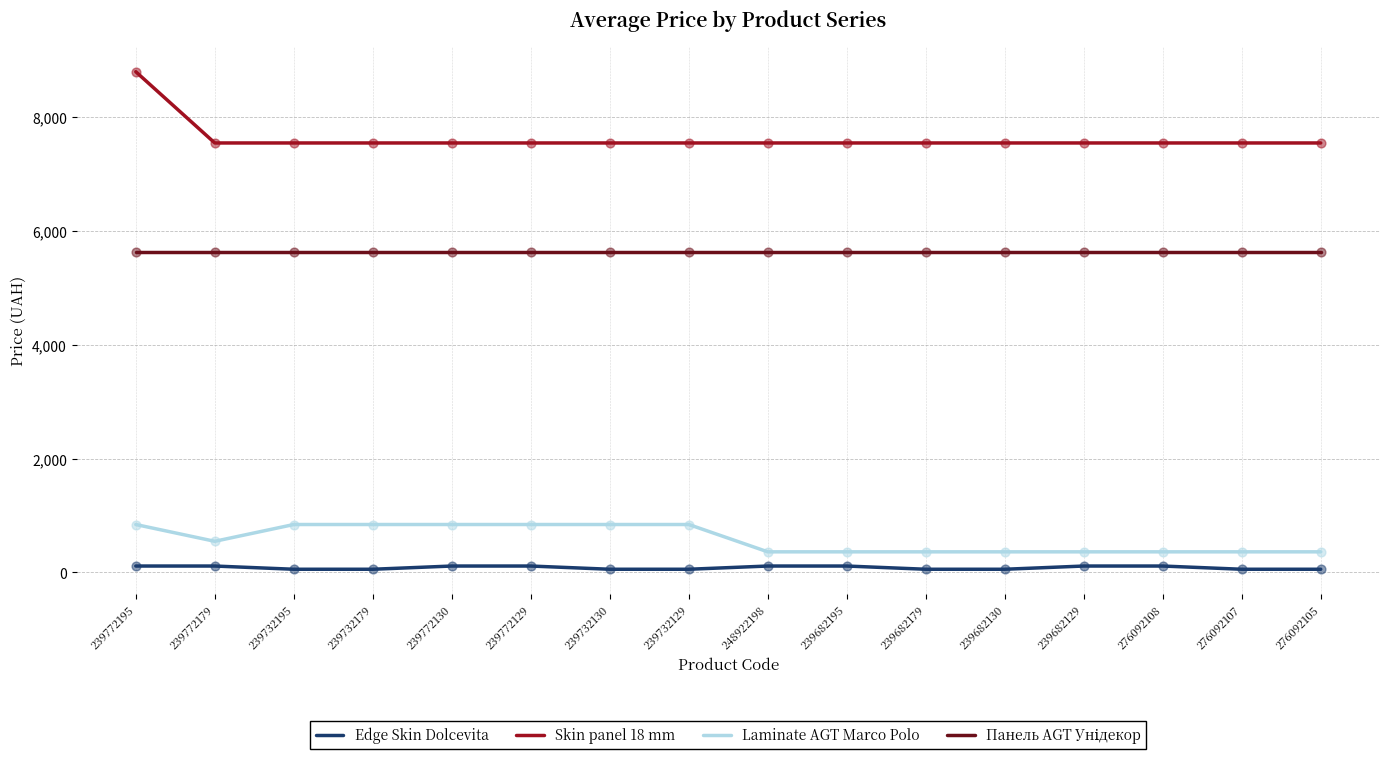

Is the value of Laminate AGT Marco Polo at 239732129 greater than the value of Skin panel 18 mm at 276092105?

No